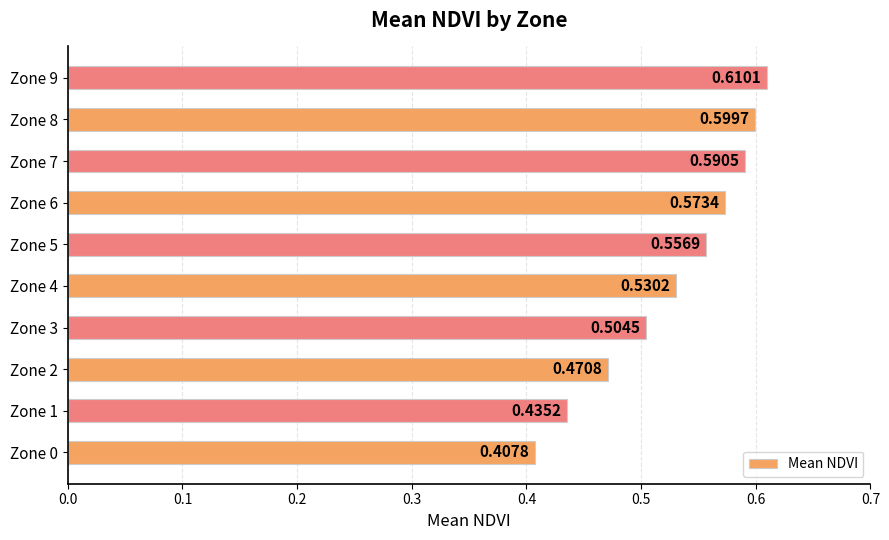

Rank the categories by value from highest to lowest.

Zone 9, Zone 8, Zone 7, Zone 6, Zone 5, Zone 4, Zone 3, Zone 2, Zone 1, Zone 0